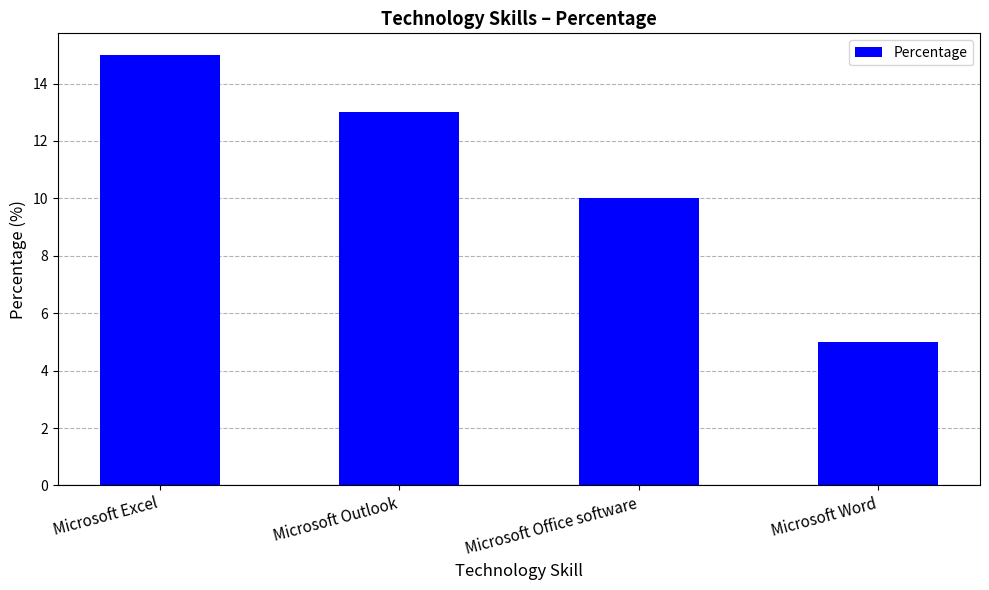

Count the number of categories in the chart.

4